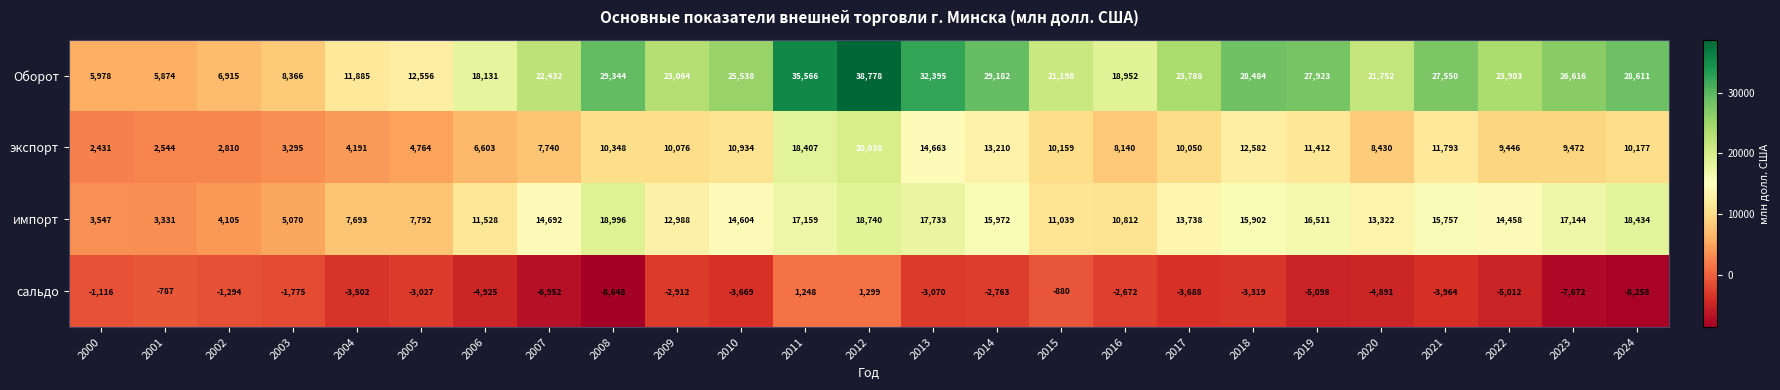

How many distinct data groups are displayed?

4